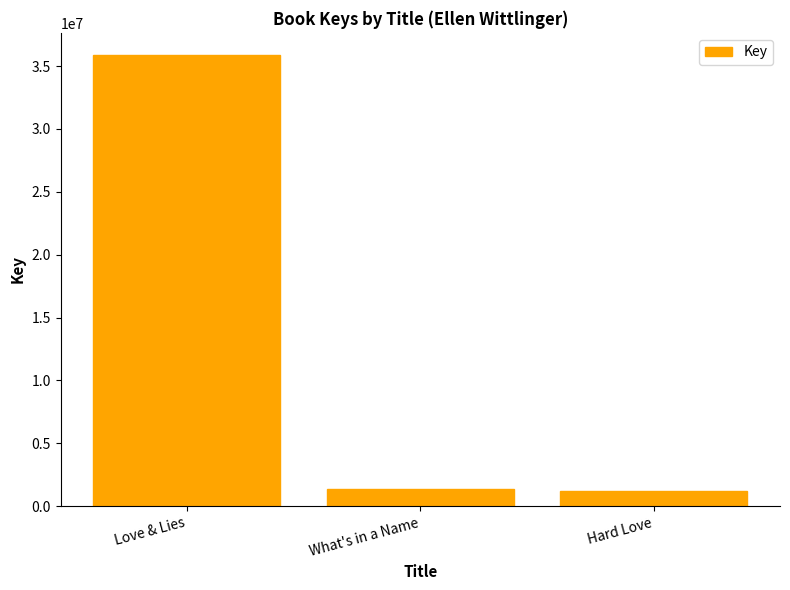

What is the minimum value shown in the chart?

1234469